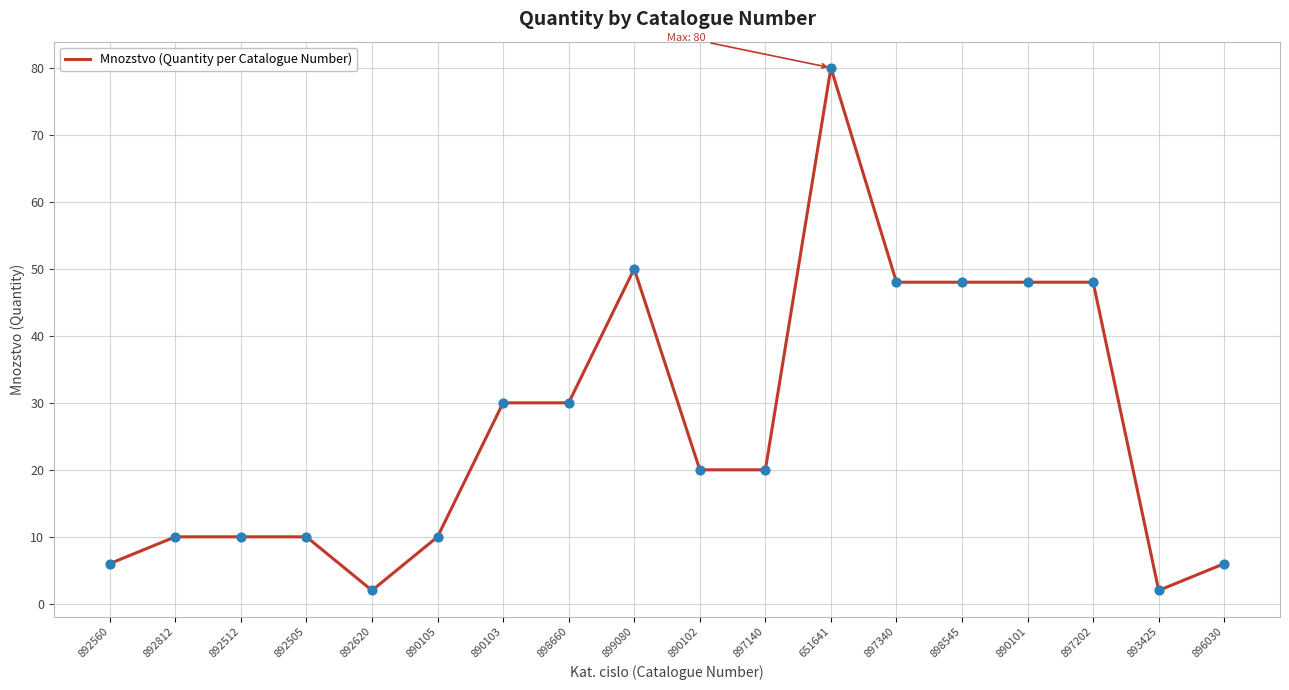

What is the change in value from 892560 to 897140?

+14